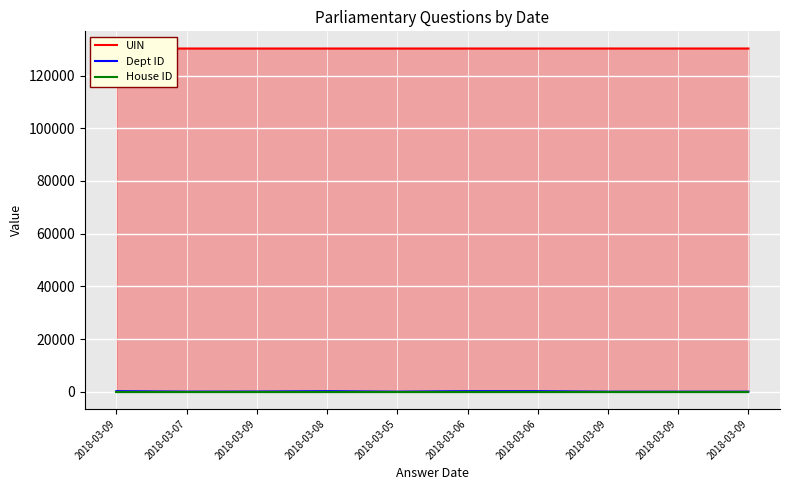

Read the House ID value at 2018-03-07.

1